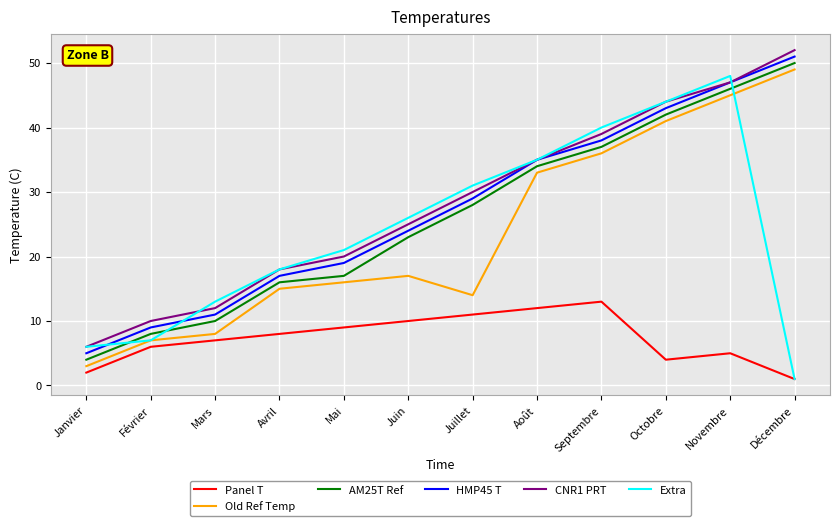

True or false: Panel T and HMP45 T cross at least once.

False